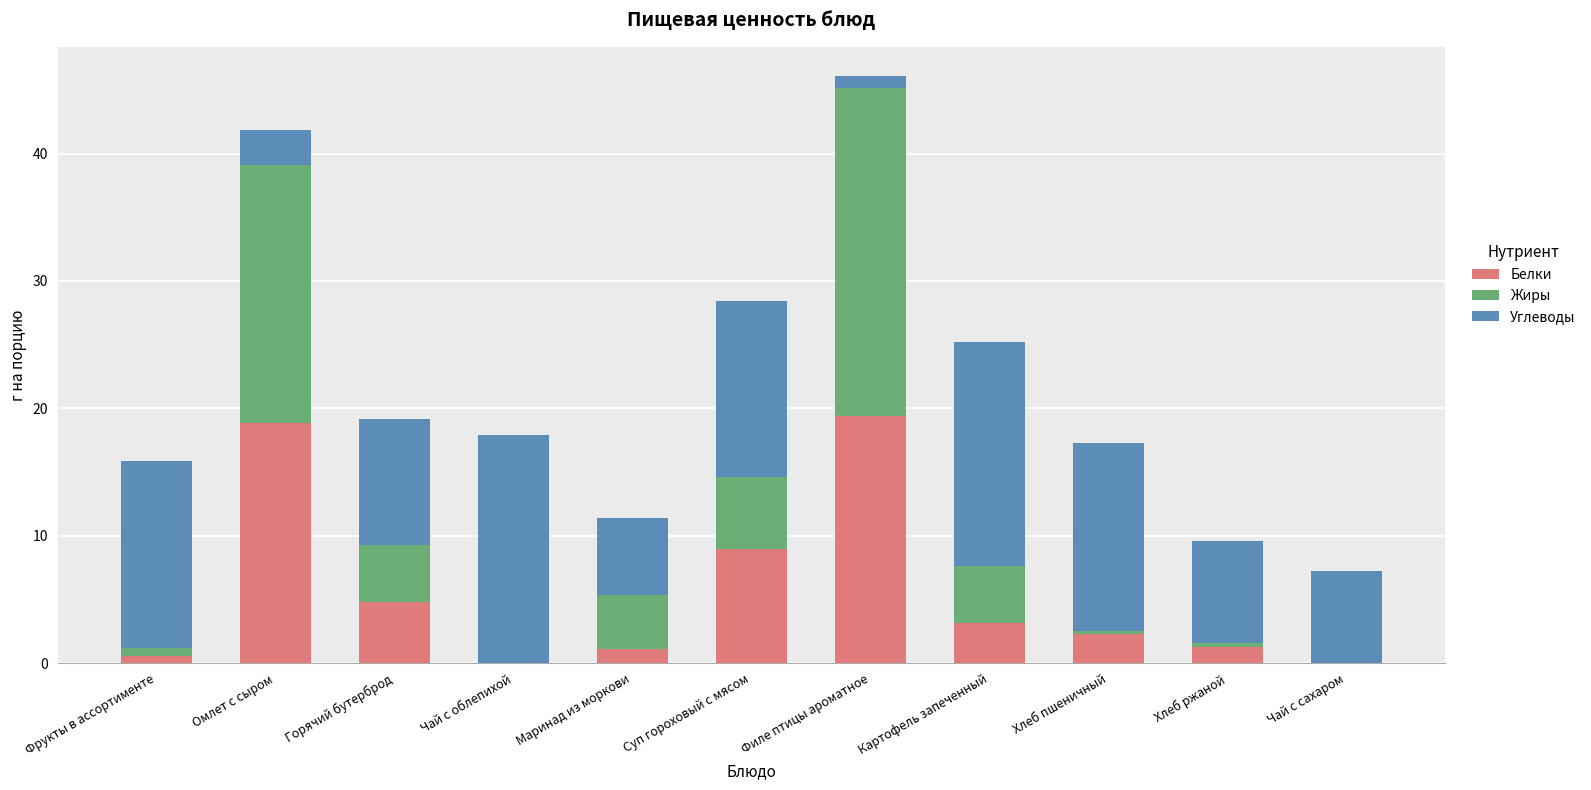

What is the sum of all Белки values?

60.6